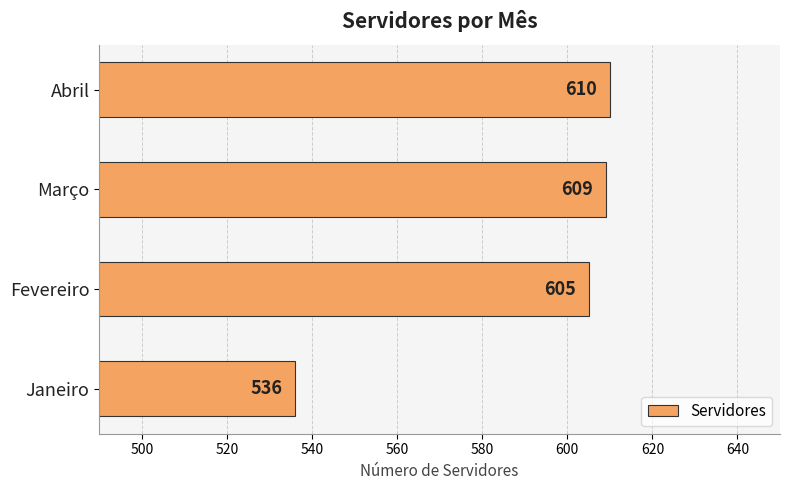

What is the greatest value displayed?

610